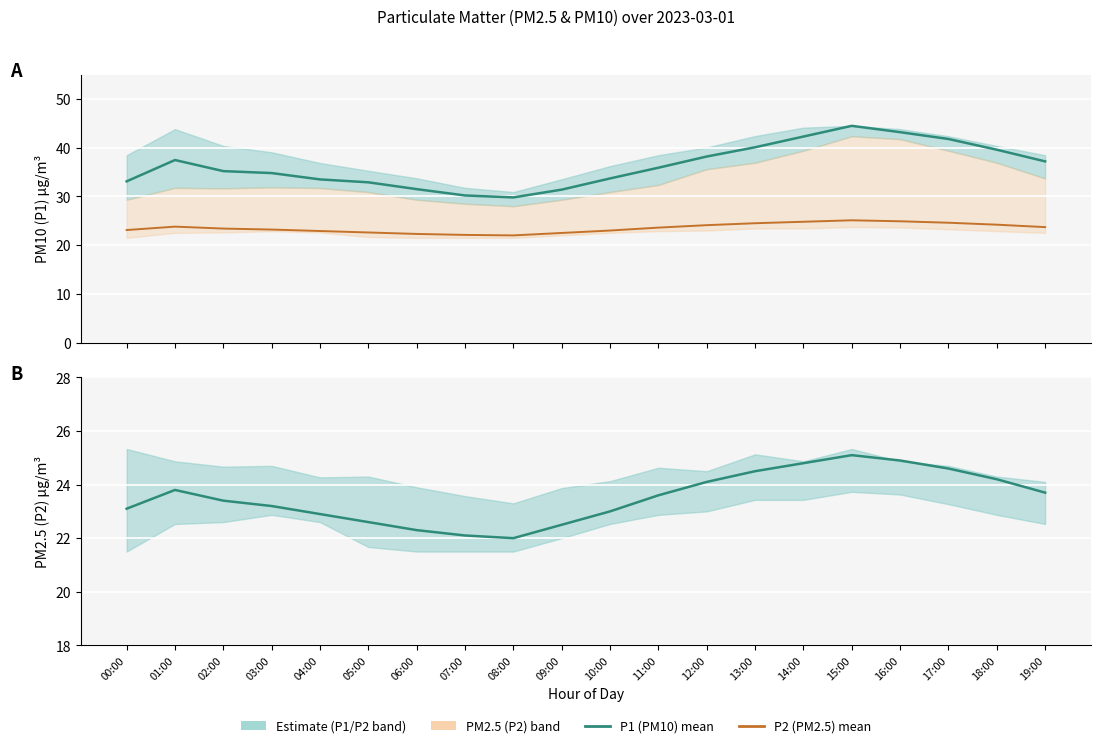

How many interior local peaks does the P1 (PM10) series have?

2